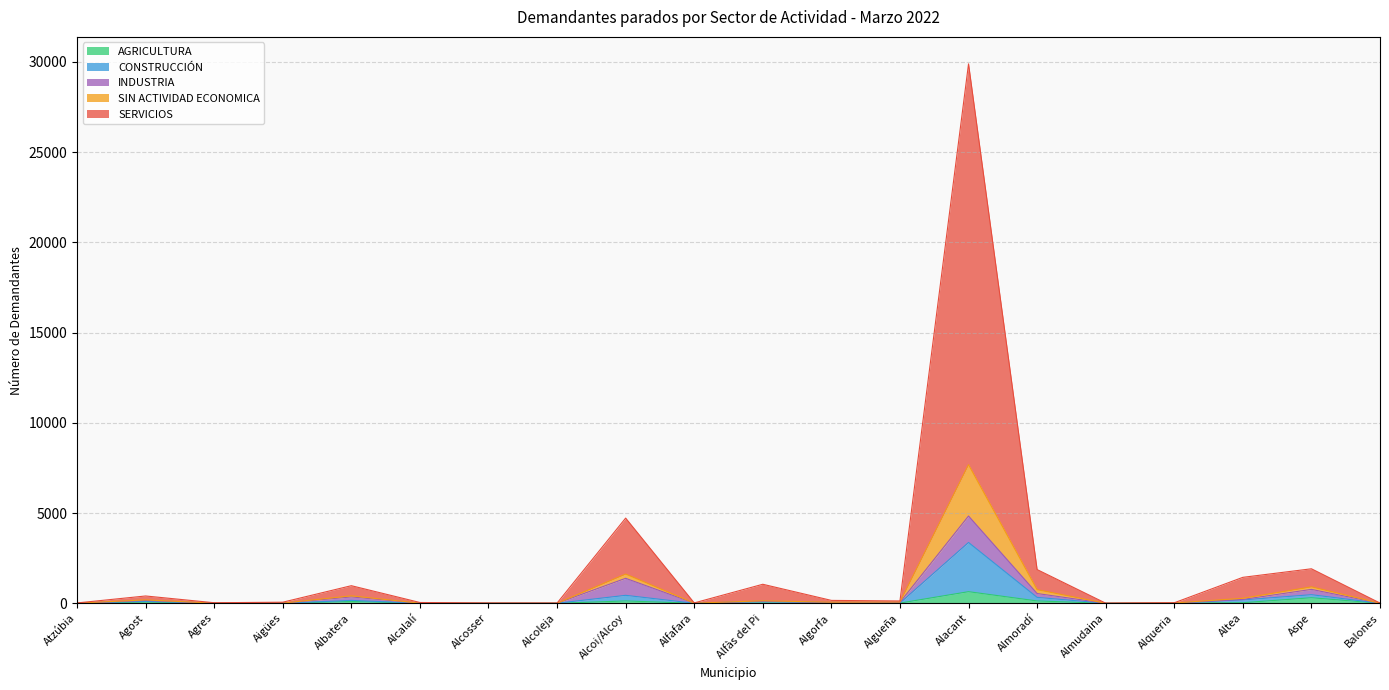

What are all the series names shown in the legend?

AGRICULTURA, CONSTRUCCIÓN, INDUSTRIA, SIN ACTIVIDAD ECONOMICA, SERVICIOS